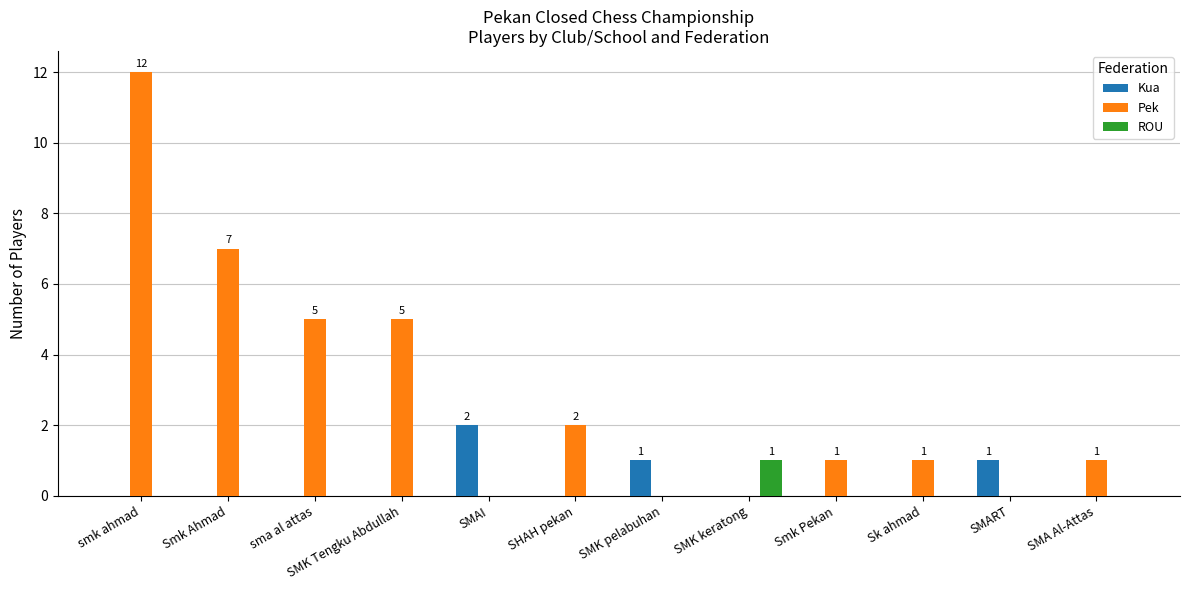

Between Smk Ahmad and Smk Pekan, which series saw the biggest shift?

Pek